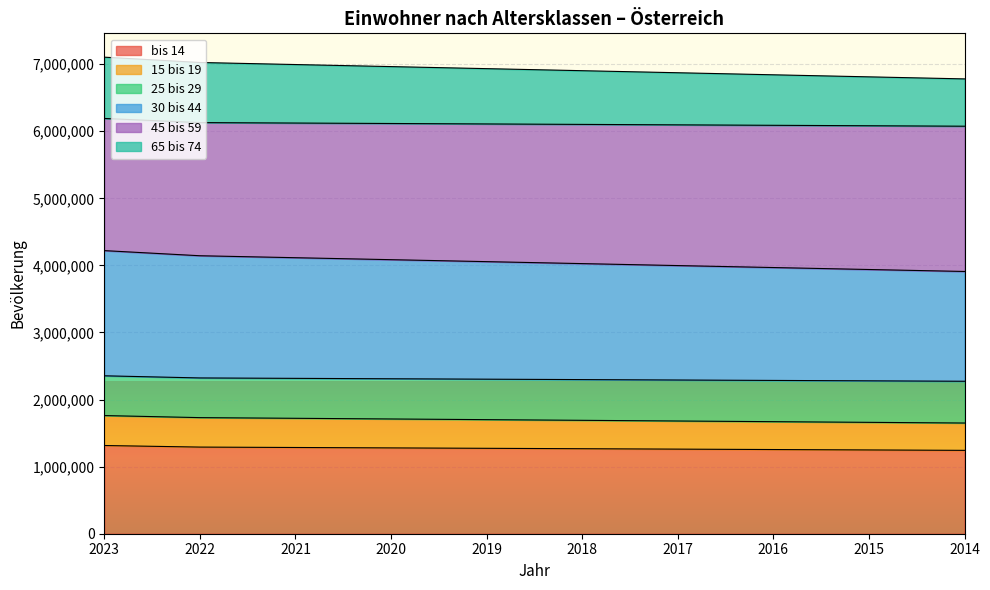

True or false: 45 bis 59 and 15 bis 19 intersect in this chart.

False